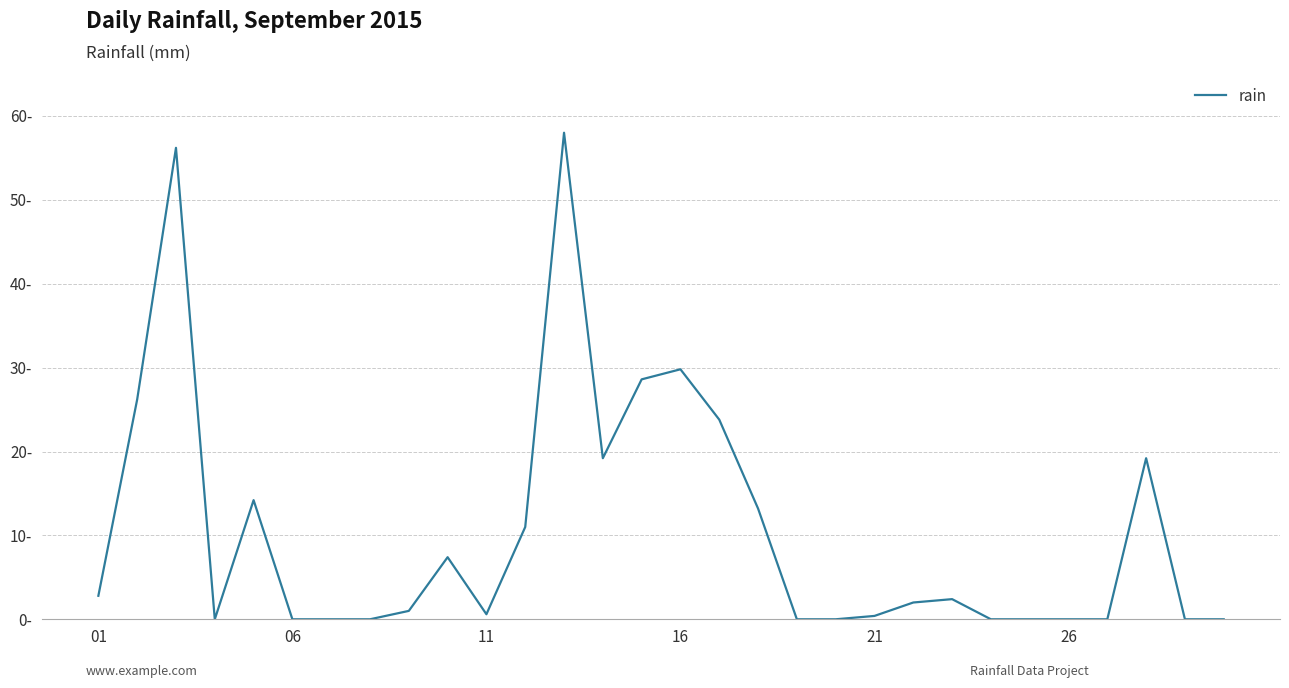

Is this an area chart (filled region under the line)?

No